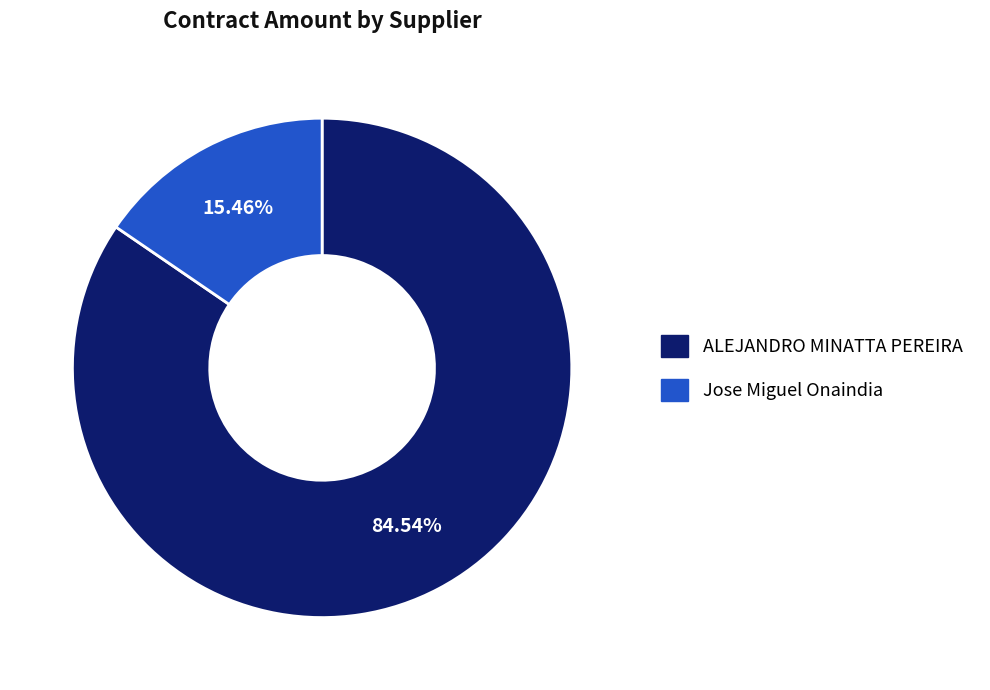

Is it true that Jose Miguel Onaindia is 15% of the pie?

True